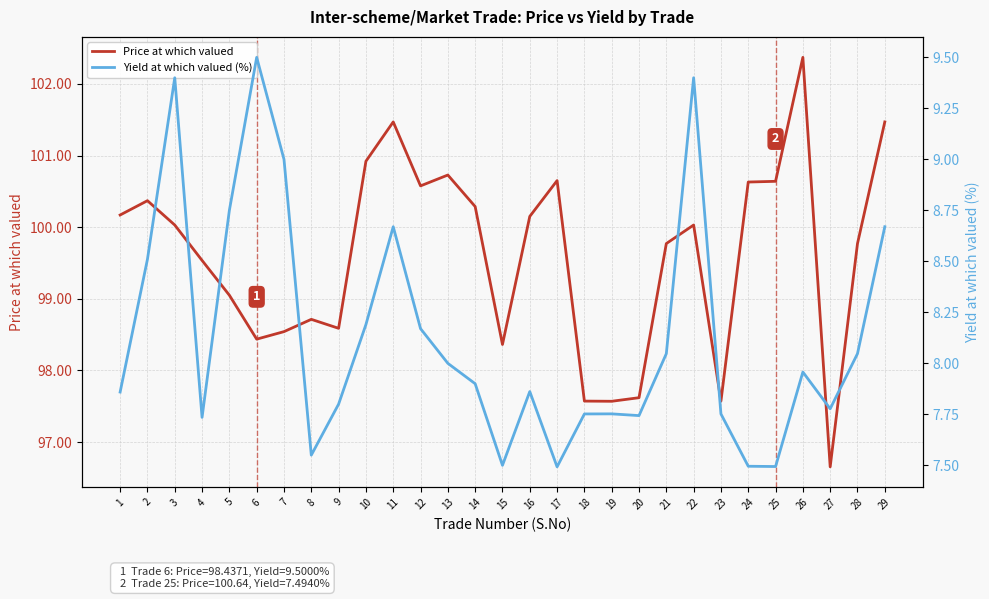

Where does the Price at which valued series first go above 100?

1